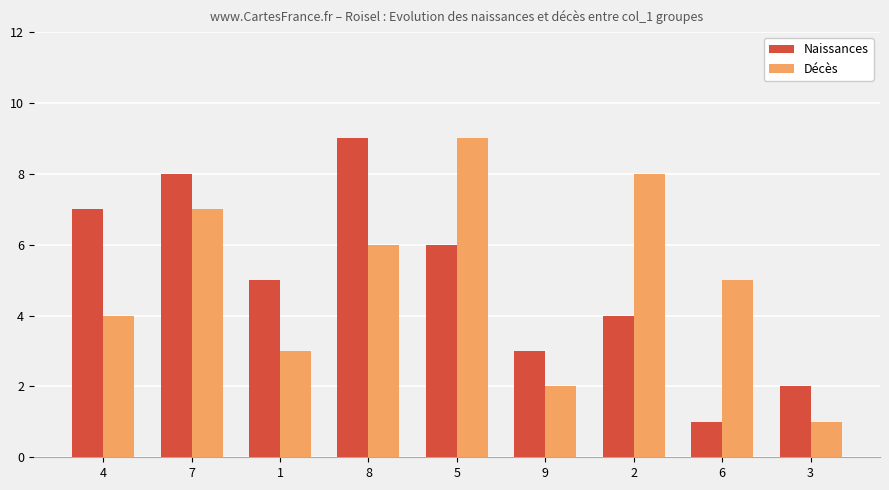

Rank the categories by Naissances value from highest to lowest.

8, 7, 4, 5, 1, 2, 9, 3, 6